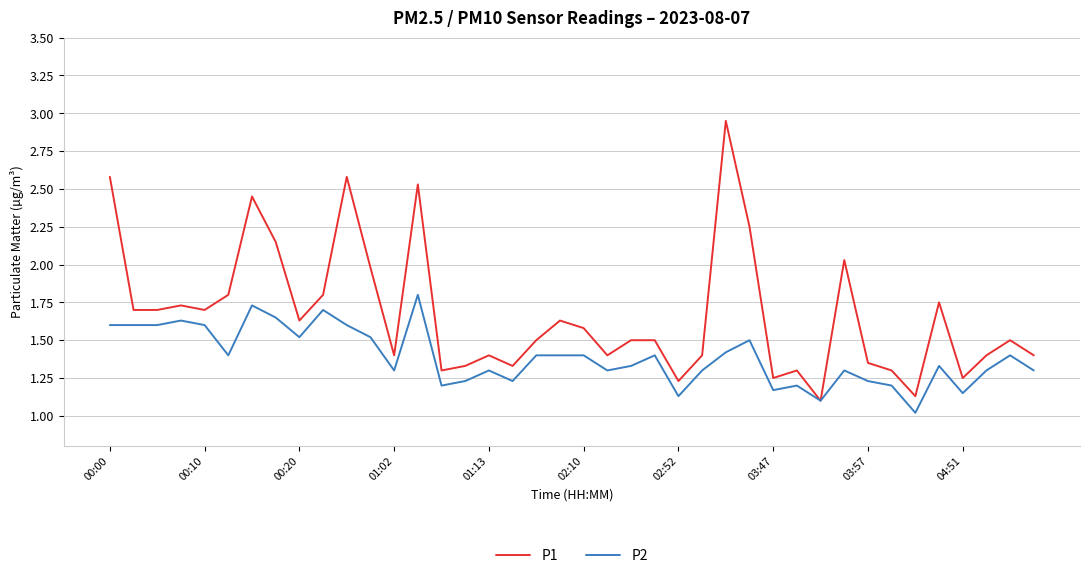

Which series has the widest spread of values?

P1